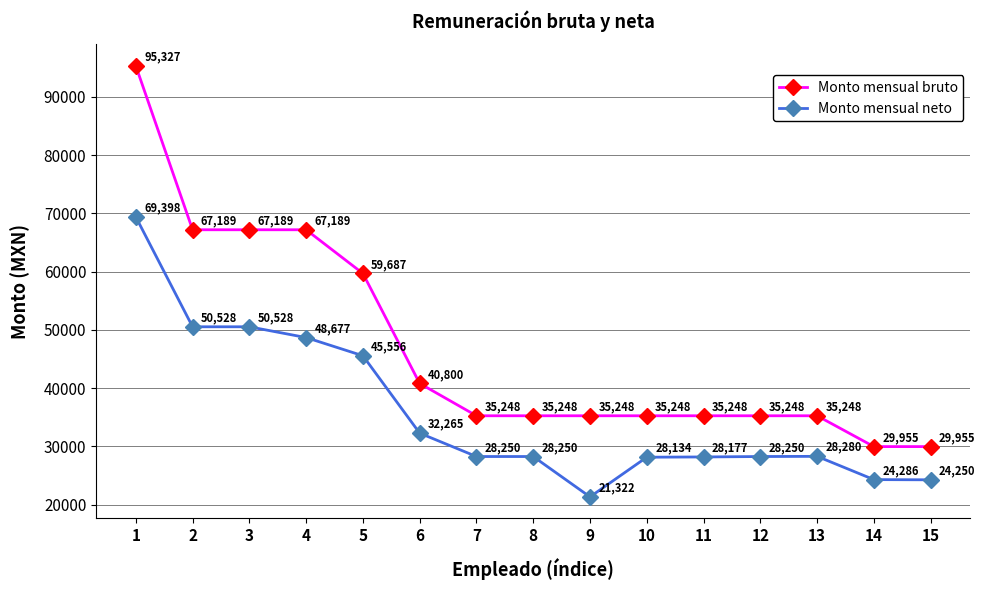

What is the value of the Monto mensual neto point at the 15th from the left?

24249.9